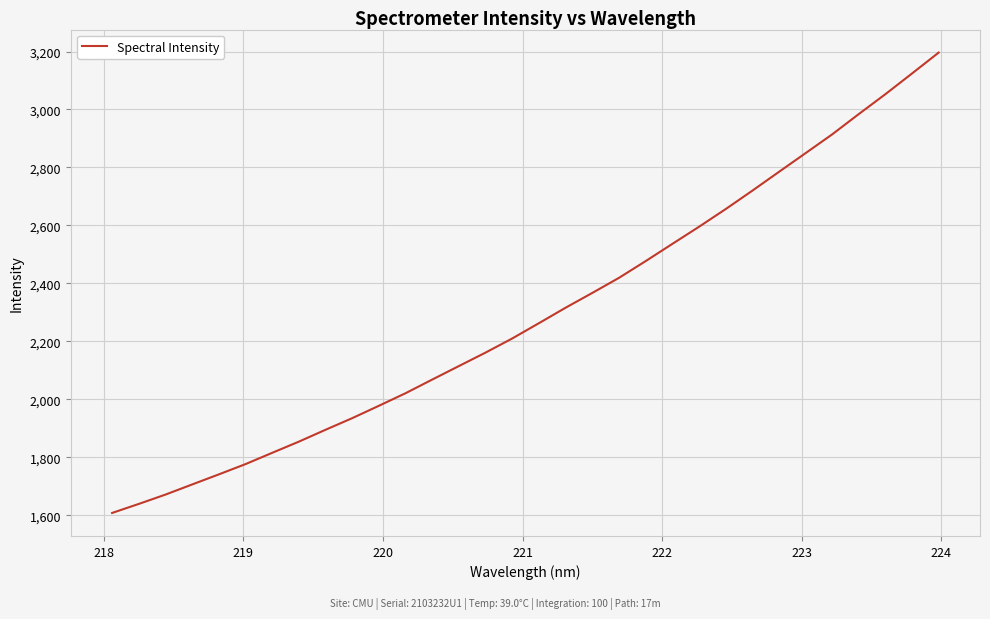

What is the smallest value displayed?

1608.1